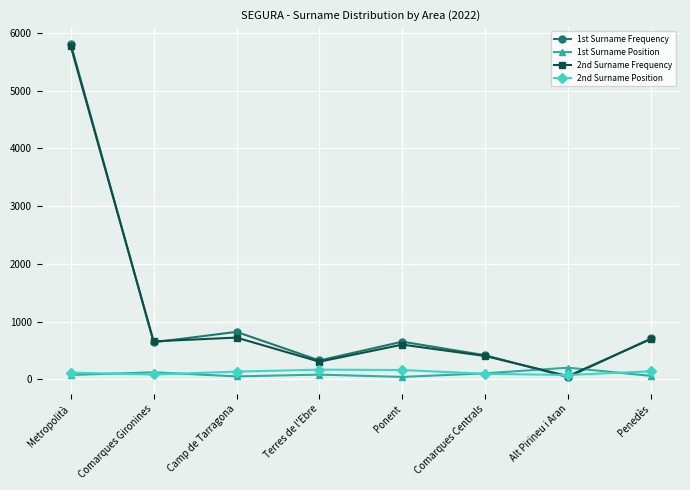

Which series ends up on top after the final intersection of 2nd Surname Frequency and 2nd Surname Position?

2nd Surname Frequency